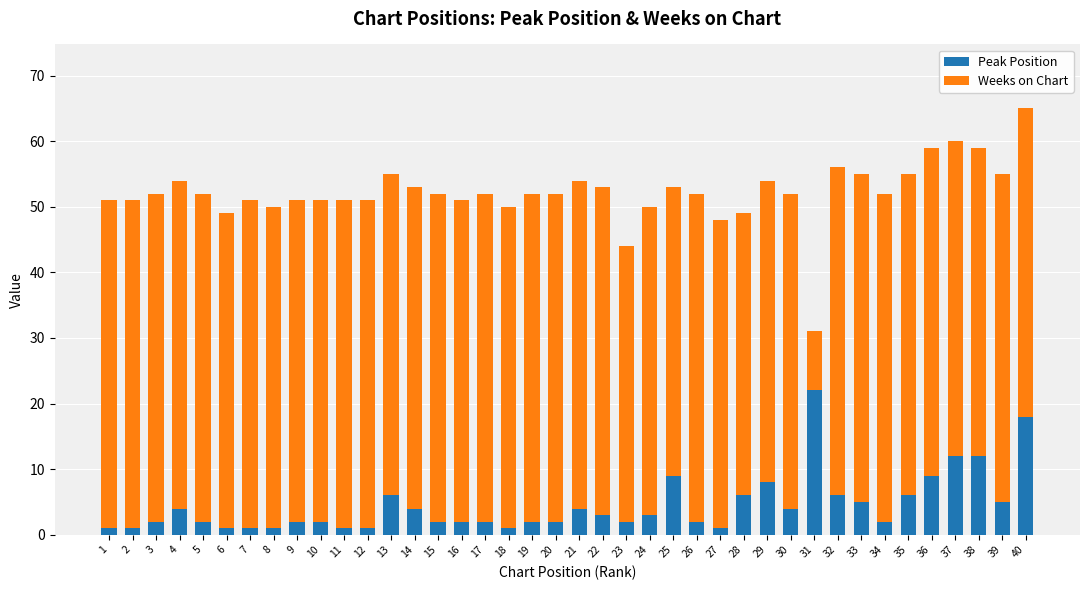

At which label does Peak Position reach its peak?

31